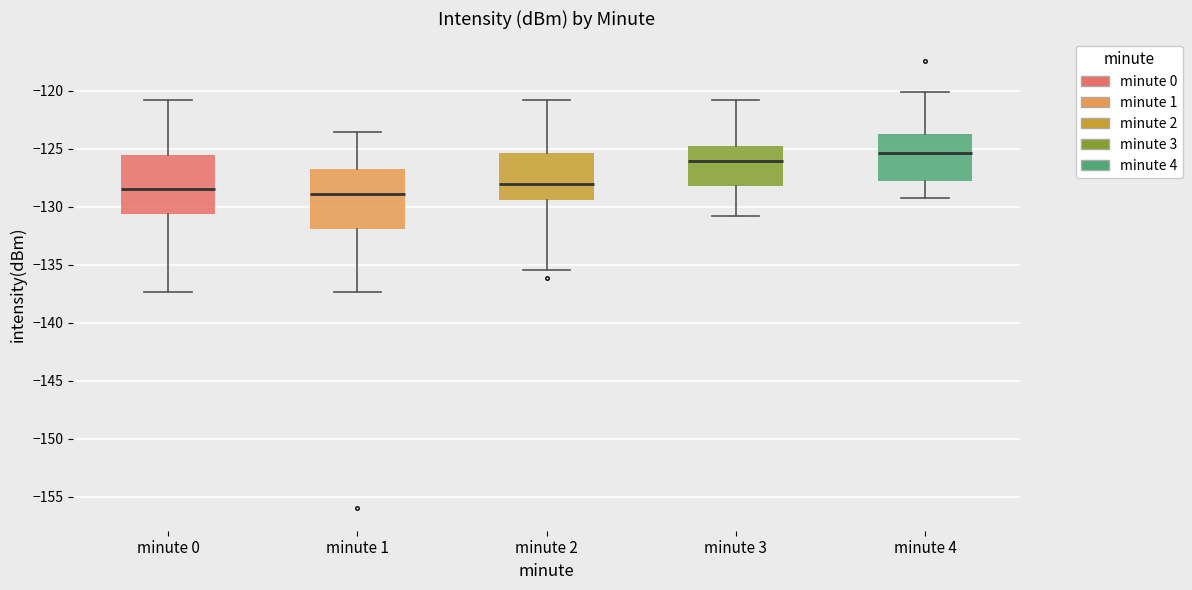

Reading left to right, read every box against the y-axis: the position of its median line, the range the box covers, and the ends of its whiskers. The values are not printed on the chart, so give them approximately, as read against the axis.

minute 0: median -128.5, box -130.5 to -125.5, whiskers -137.5 to -121.0
minute 1: median -129.0, box -132.0 to -126.5, whiskers -137.5 to -123.5
minute 2: median -128.0, box -129.5 to -125.5, whiskers -135.5 to -121.0
minute 3: median -126.0, box -128.0 to -125.0, whiskers -131.0 to -121.0
minute 4: median -125.5, box -128.0 to -123.5, whiskers -129.0 to -120.0